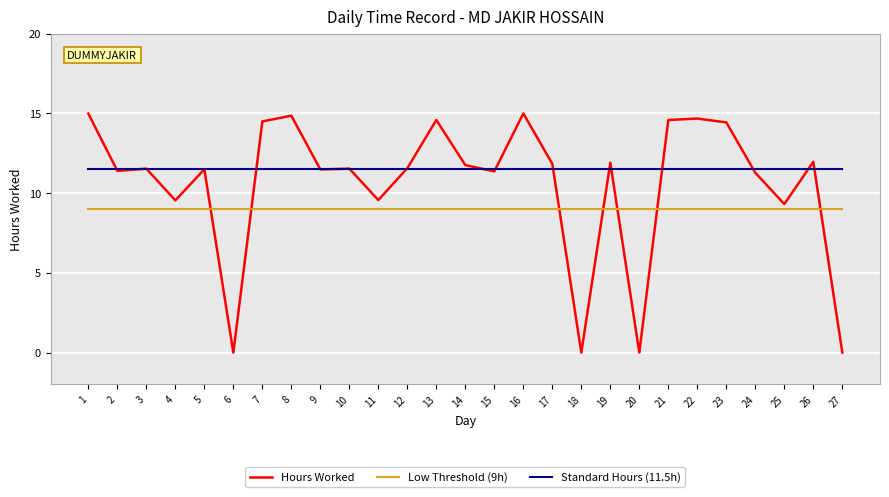

What is the minimum value for Standard Hours (11.5h)?

11.5